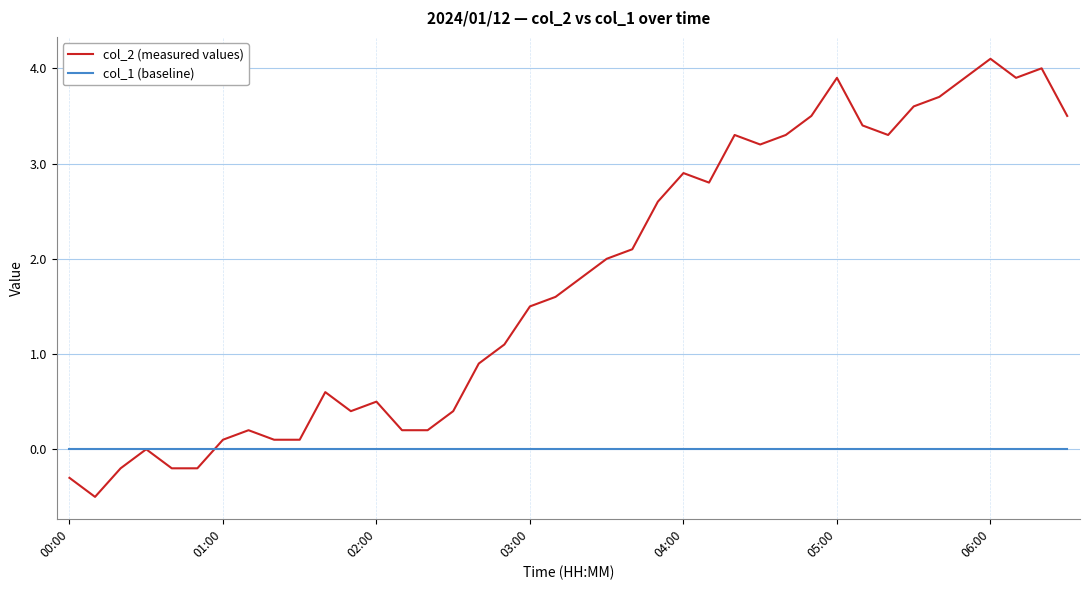

List the series in order of their peak value, lowest first.

col_1 (baseline), col_2 (measured values)